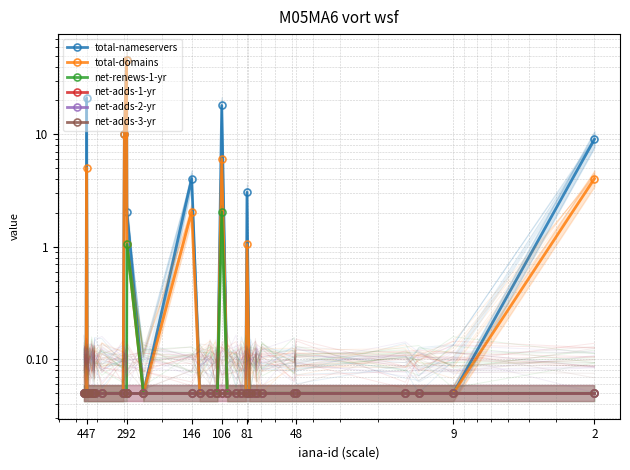

At 37, list the series in order from smallest to largest.

total-nameservers, total-domains, net-renews-1-yr, net-adds-1-yr, net-adds-2-yr, net-adds-3-yr